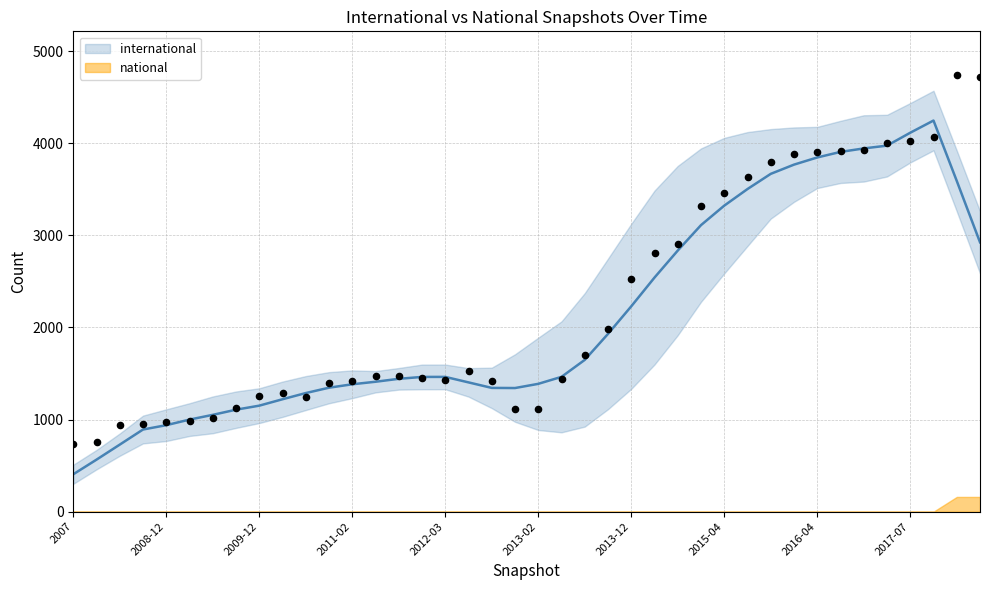

Which has a higher value, 2011-02 or 2008-06?

2011-02